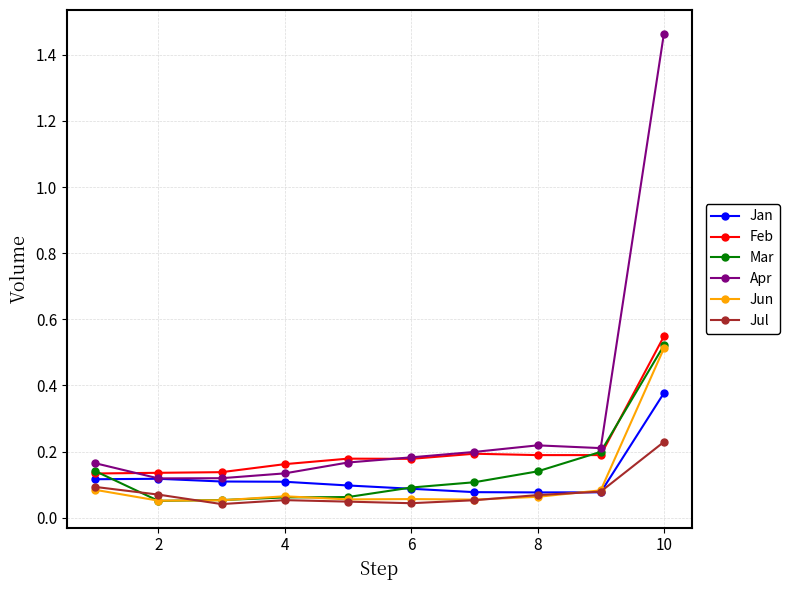

True or false: Mar has more than 1 interior local peaks.

False